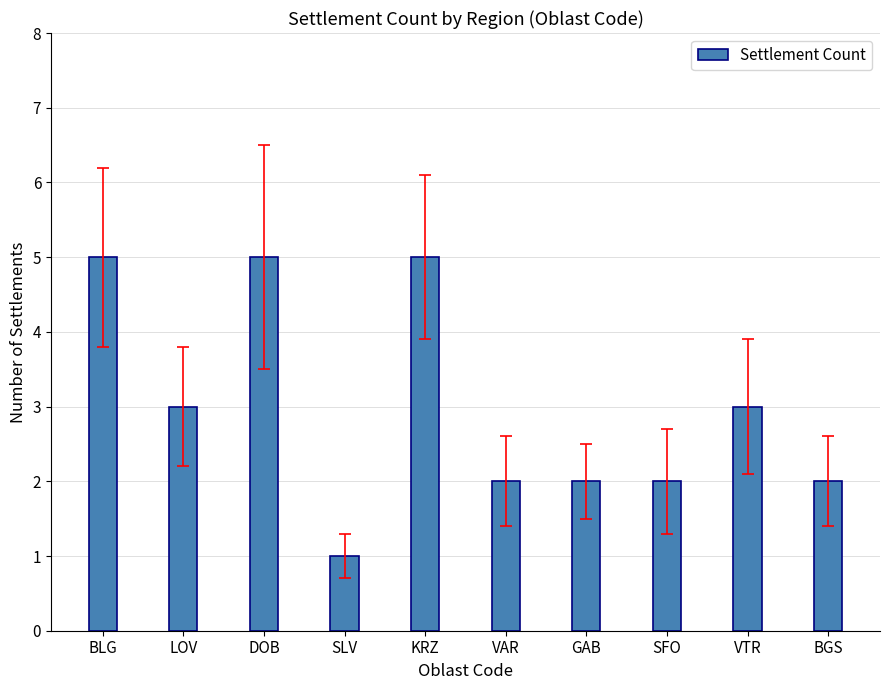

The chart shows a value of 2 at VTR. True or false?

False